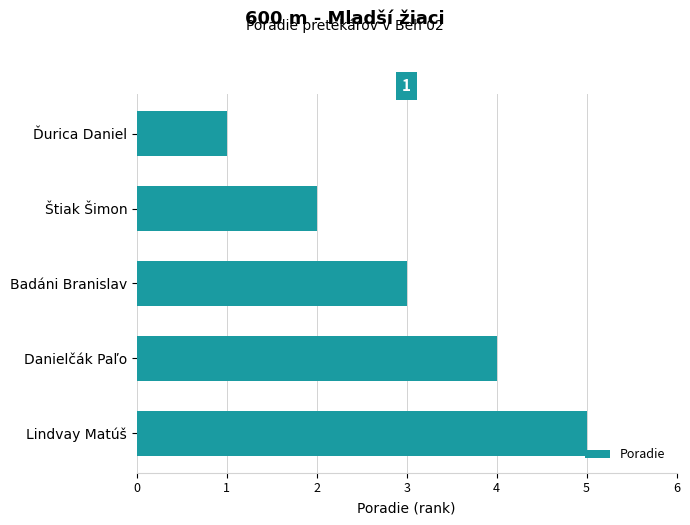

Rank the categories by value from lowest to highest.

Ďurica Daniel, Štiak Šimon, Badáni Branislav, Danielčák Paľo, Lindvay Matúš